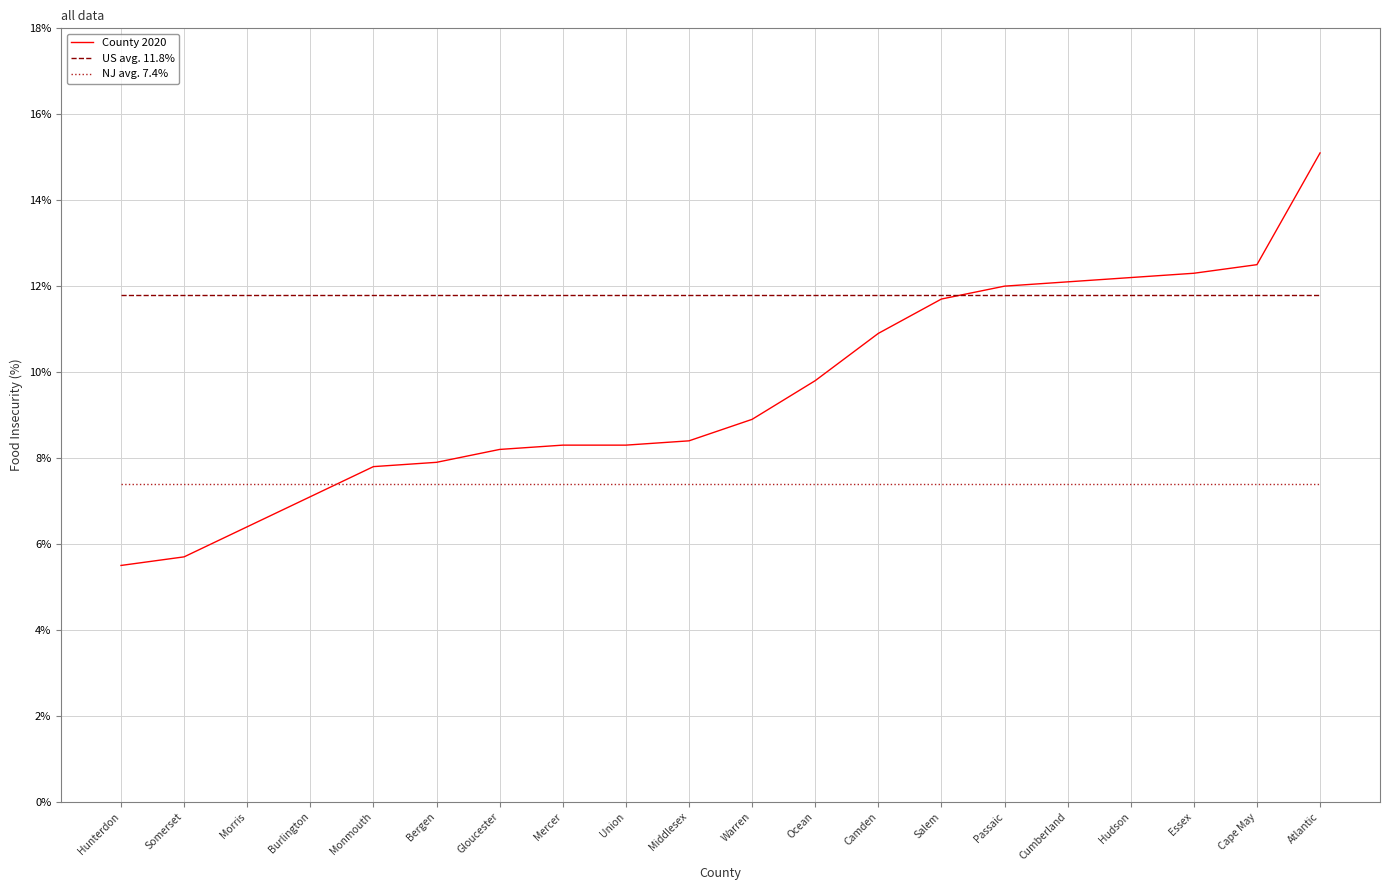

At which category is the sum across all series the highest?

Atlantic